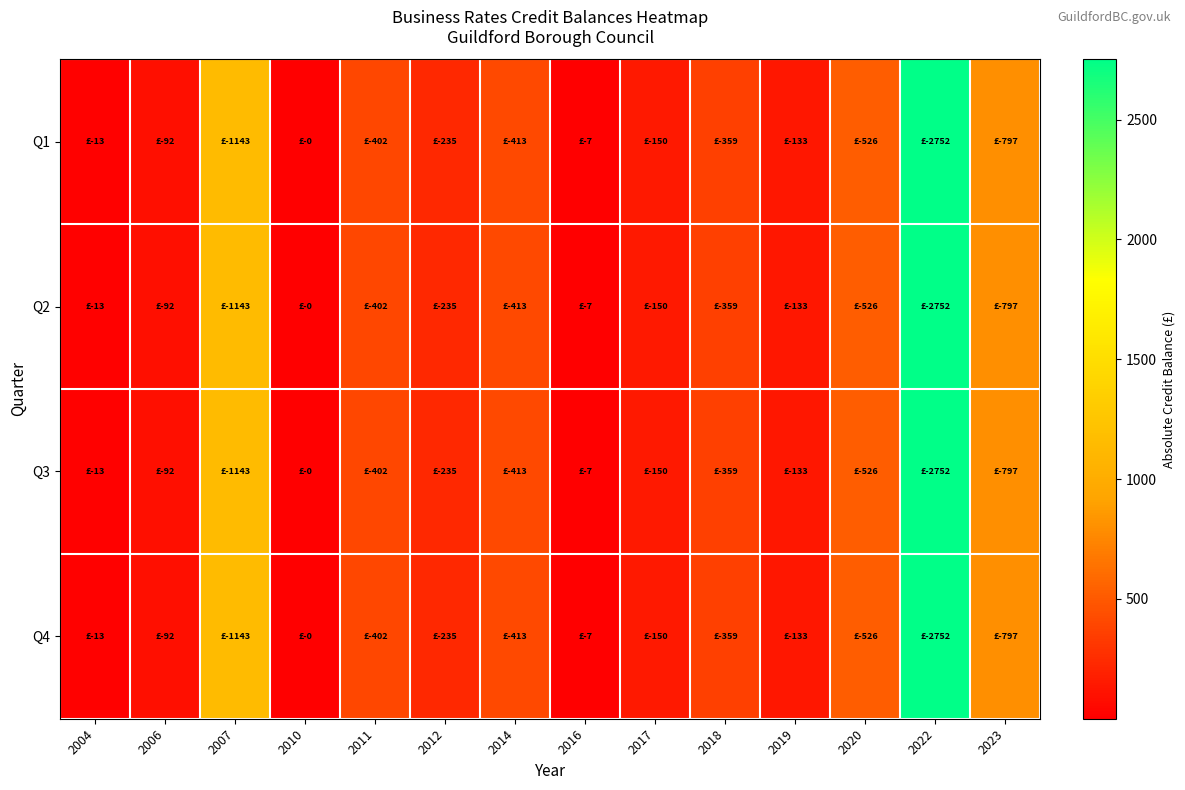

Reading right to left, extract all data points from this chart.

Q1: 2023=796.5	2022=2751.8	2020=526.5	2019=132.8	2018=359.3	2017=149.8	2016=7.4	2014=413.3	2012=234.8	2011=401.6	2010=0.4	2007=1142.5	2006=92.0	2004=13.1
Q2: 2023=796.5	2022=2751.8	2020=526.5	2019=132.8	2018=359.3	2017=149.8	2016=7.4	2014=413.3	2012=234.8	2011=401.6	2010=0.4	2007=1142.5	2006=92.0	2004=13.1
Q3: 2023=796.5	2022=2751.8	2020=526.5	2019=132.8	2018=359.3	2017=149.8	2016=7.4	2014=413.3	2012=234.8	2011=401.6	2010=0.4	2007=1142.5	2006=92.0	2004=13.1
Q4: 2023=796.5	2022=2751.8	2020=526.5	2019=132.8	2018=359.3	2017=149.8	2016=7.4	2014=413.3	2012=234.8	2011=401.6	2010=0.4	2007=1142.5	2006=92.0	2004=13.1